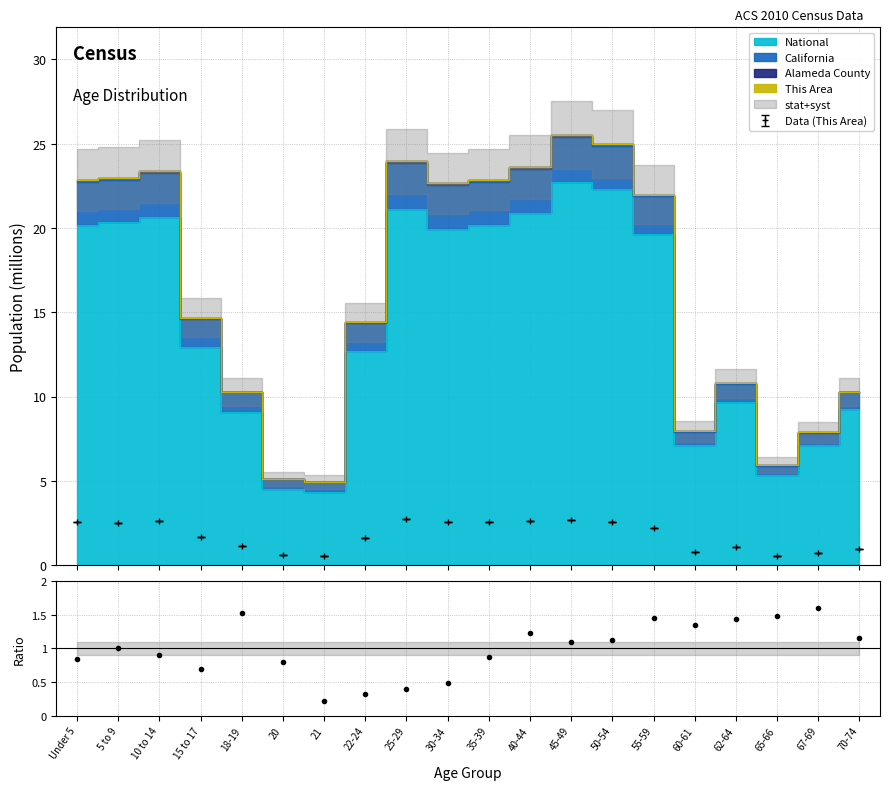

Rank the categories by value from lowest to highest.

21, 22-24, 25-29, 30-34, 15 to 17, 20, Under 5, 35-39, 10 to 14, 5 to 9, 45-49, 50-54, 70-74, 40-44, 60-61, 62-64, 55-59, 65-66, 18-19, 67-69